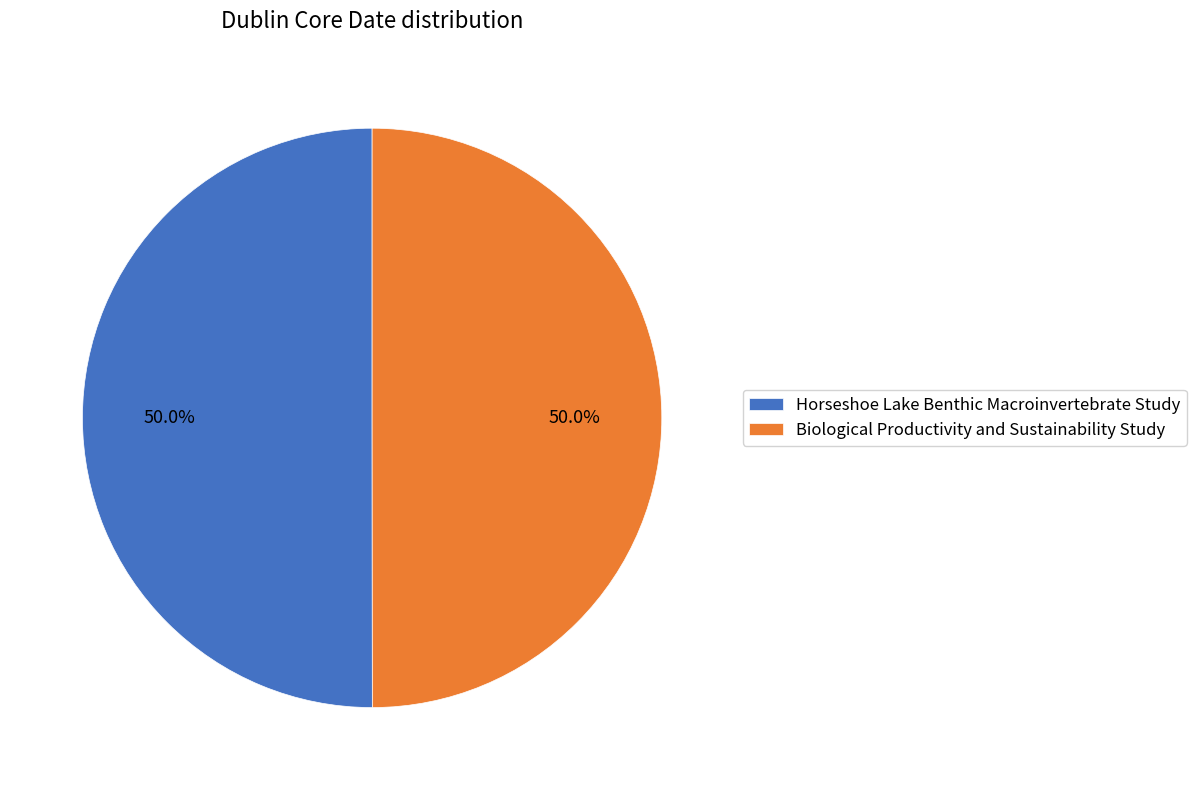

Approximately how many times larger is the value at Biological Productivity and Sustainability Study compared to Horseshoe Lake Benthic Macroinvertebrate Study?

1.0